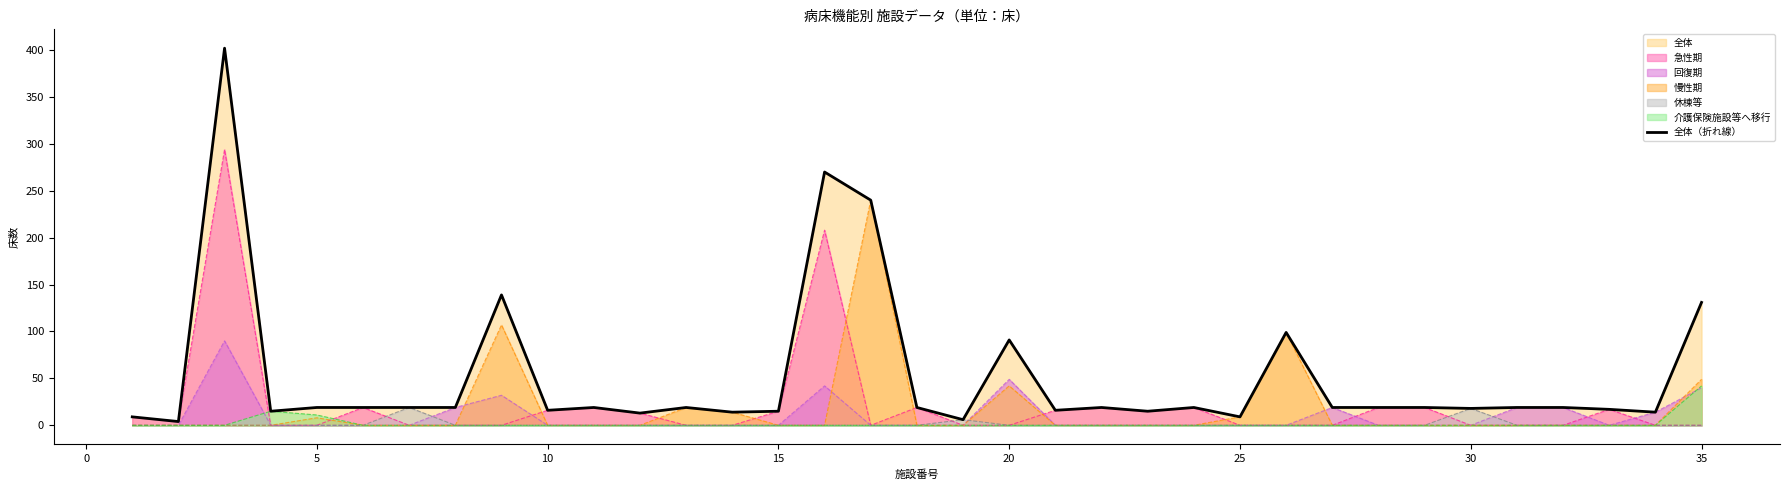

How many values are below 19?

14